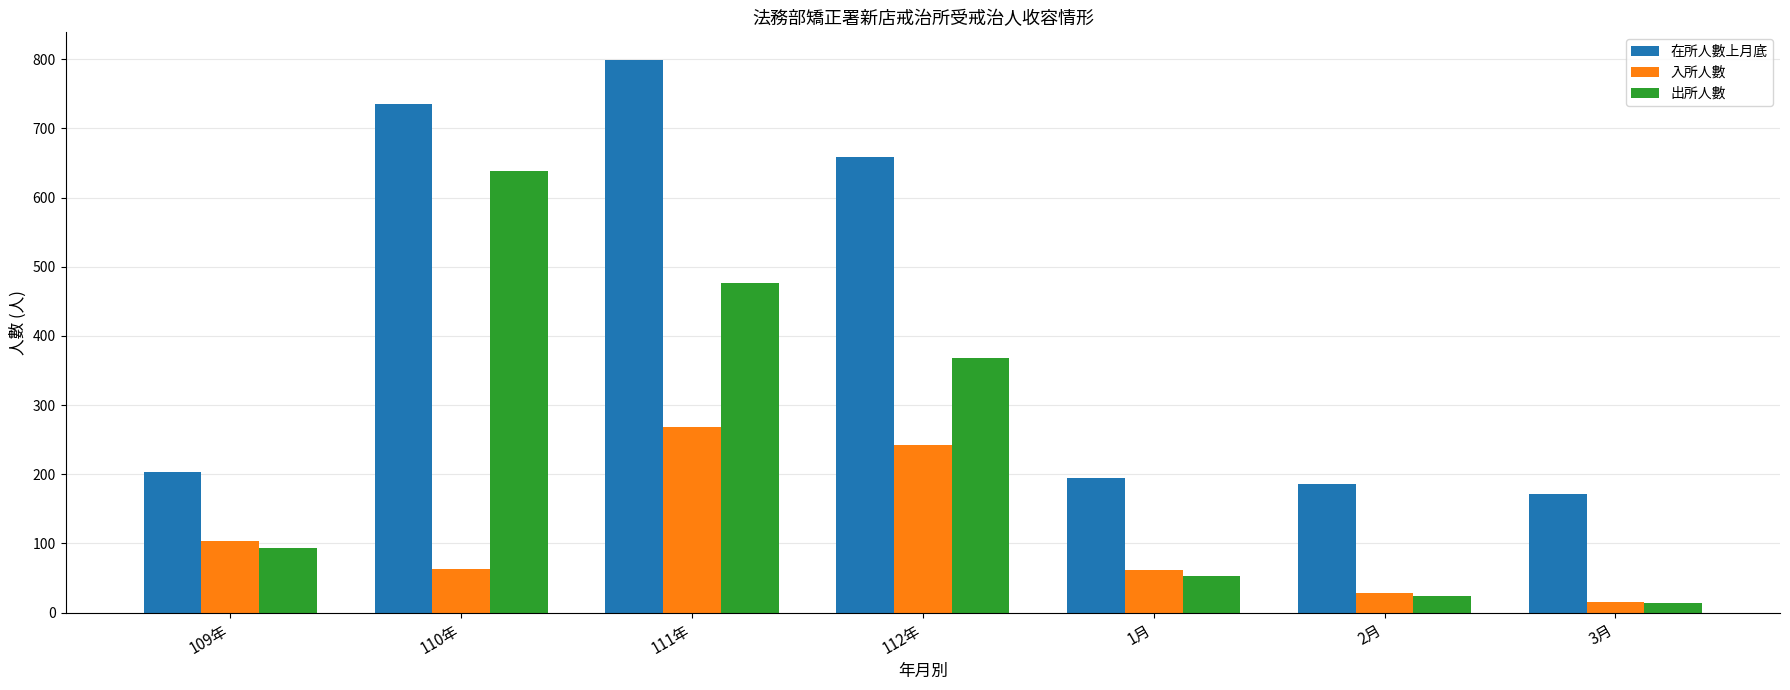

Between 111年 and 1月, which series saw the biggest shift?

在所人數上月底